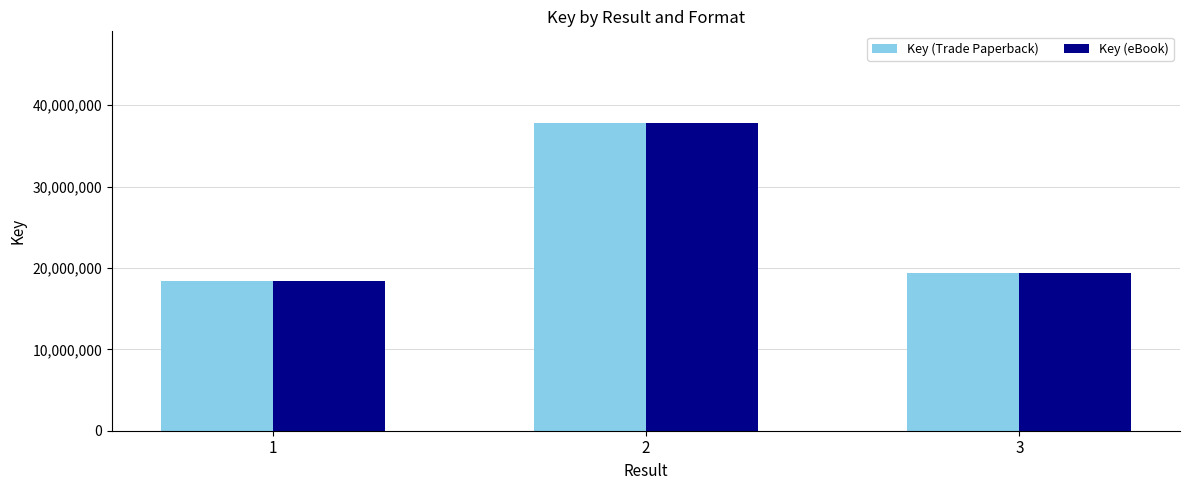

How many bars are there in each group?

2